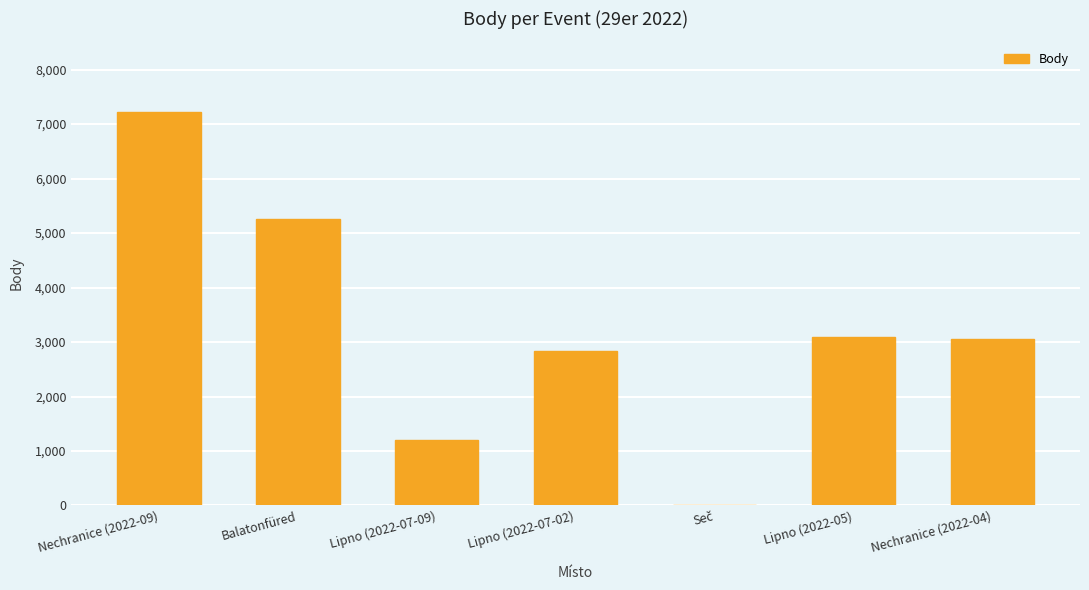

What is the sum of all values?

22676